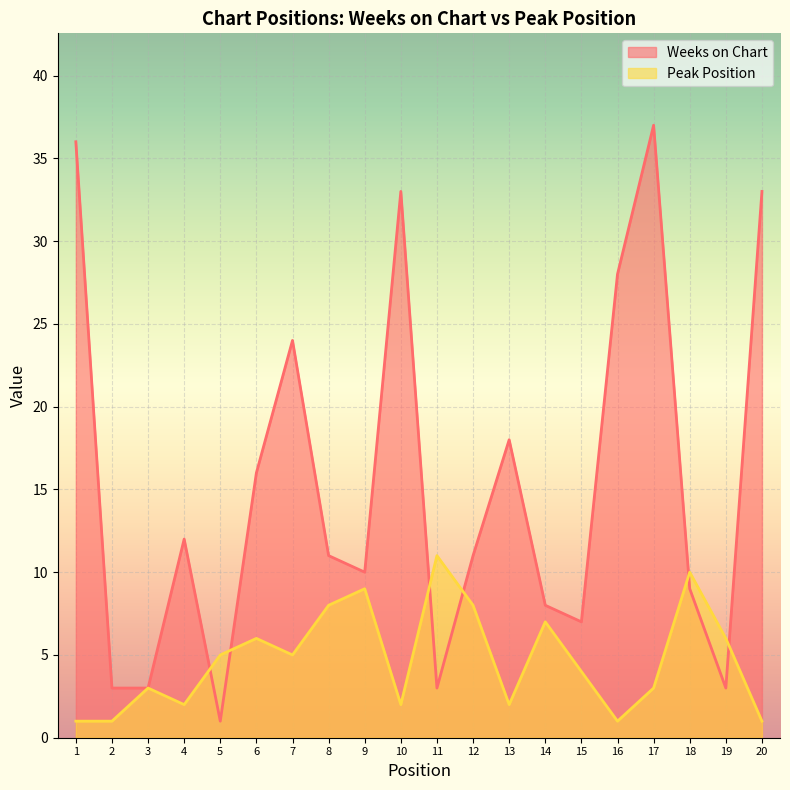

Which has a higher value, 17 or 2?

17